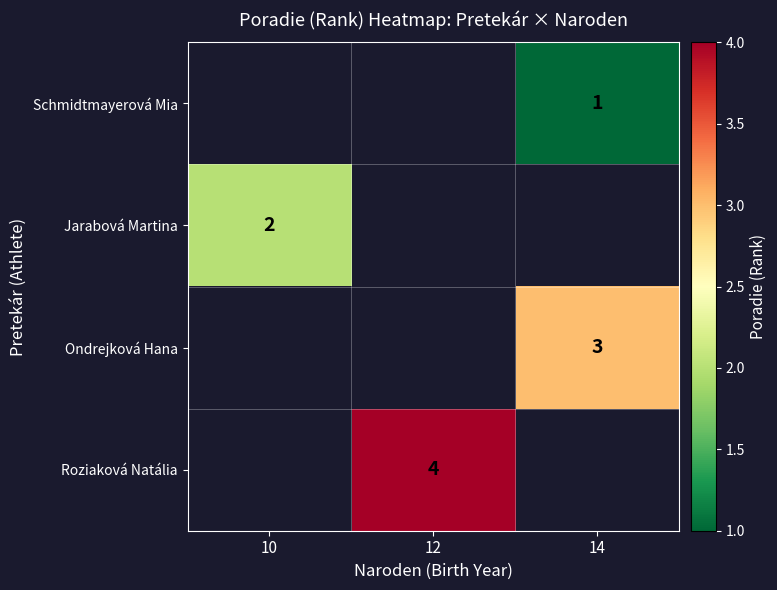

Is it true that row_2 equals 5.2 at 14?

False